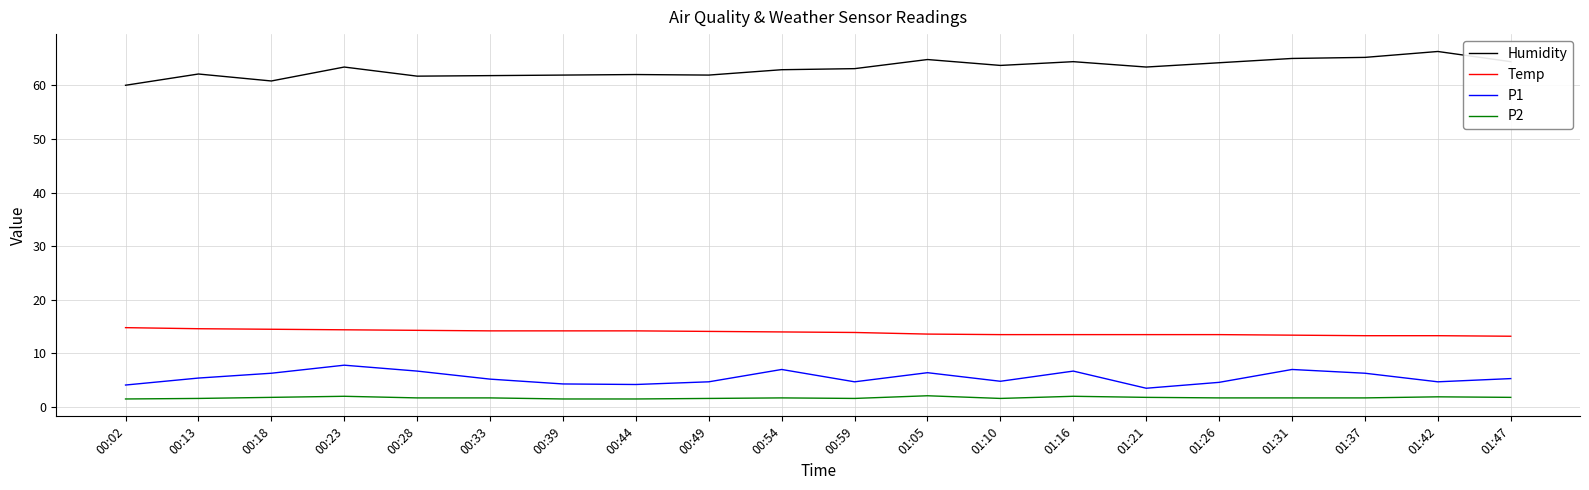

What are all the series names shown in the legend?

Humidity, Temp, P1, P2